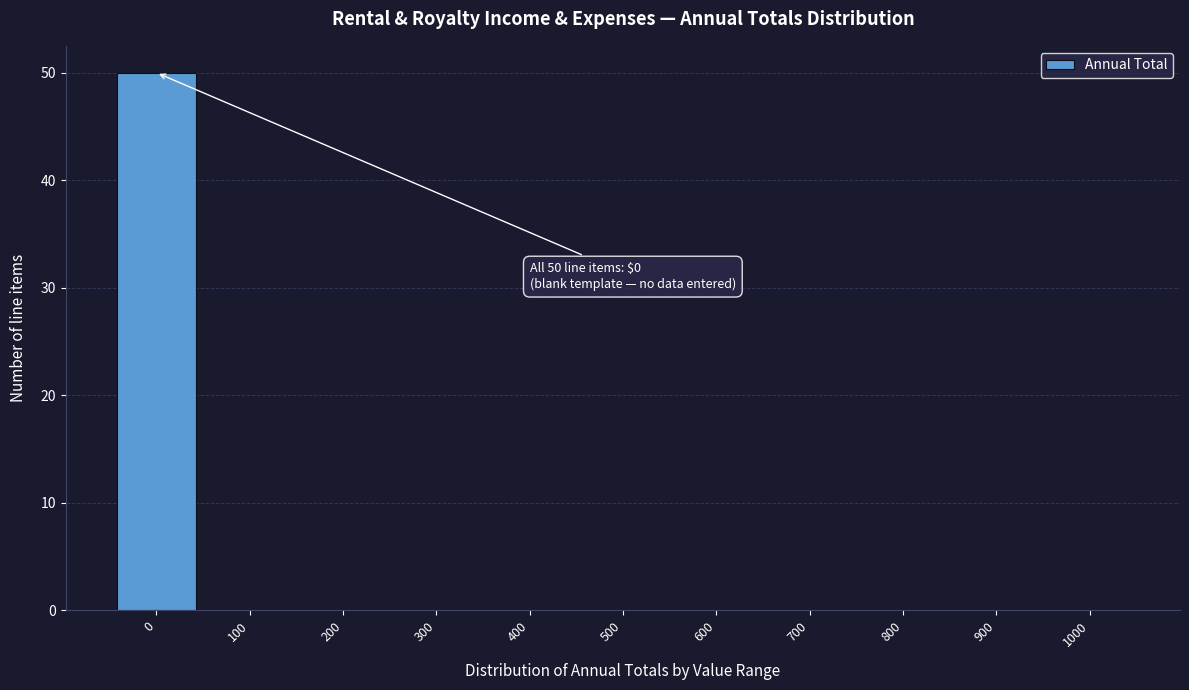

Reading left to right, transcribe all the data shown in this chart.

0=50	100=0	200=0	300=0	400=0	500=0	600=0	700=0	800=0	900=0	1000=0